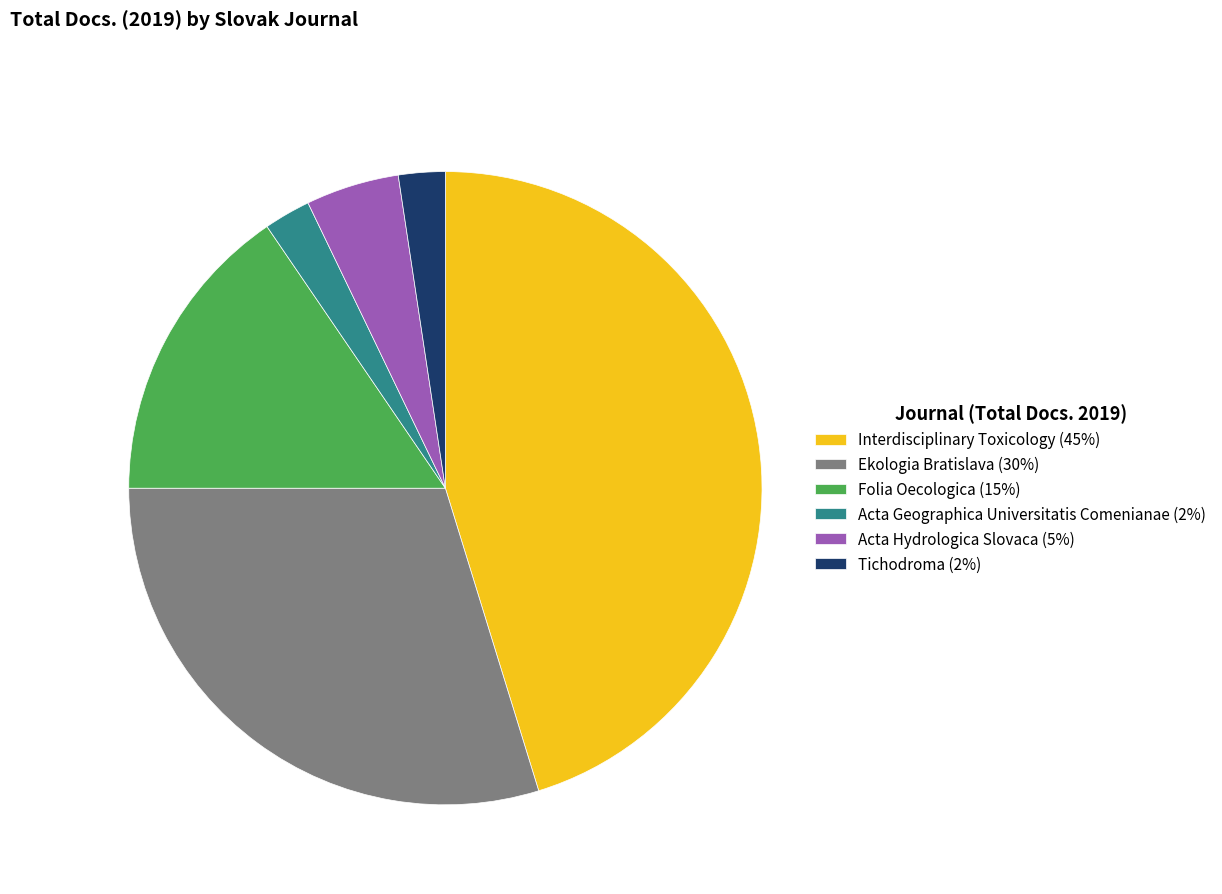

What is the largest slice in the pie chart?

Interdisciplinary Toxicology